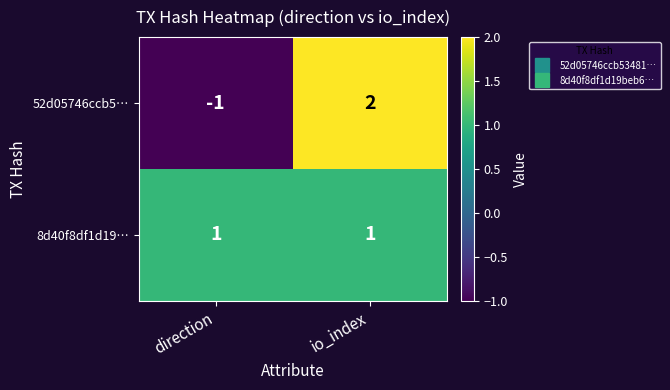

Between direction and io_index, which series saw the biggest shift?

52d05746ccb5…